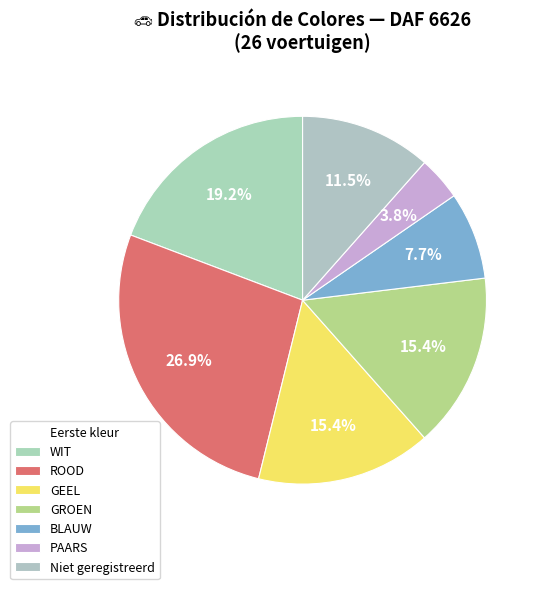

What percentage is the GEEL slice, to the nearest percent?

15%